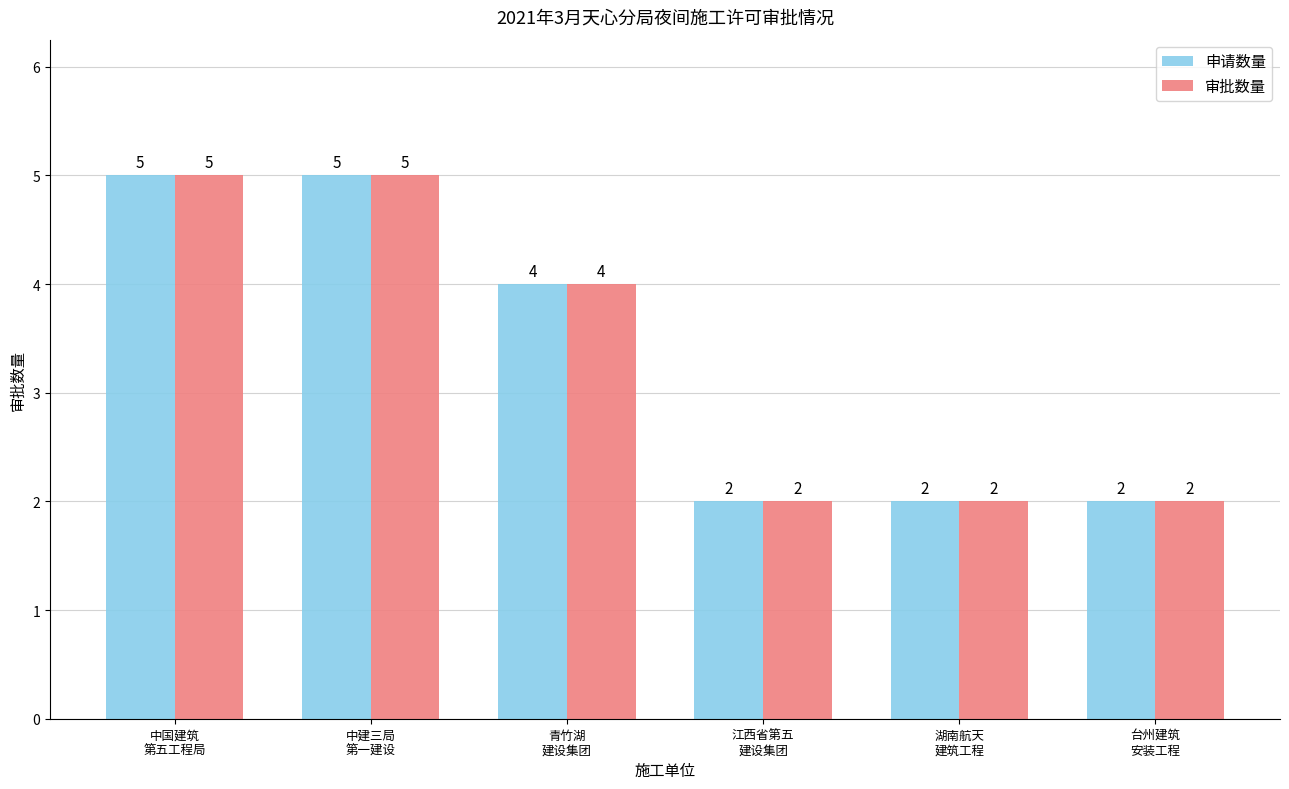

What are all the series names shown in the legend?

申请数量, 审批数量